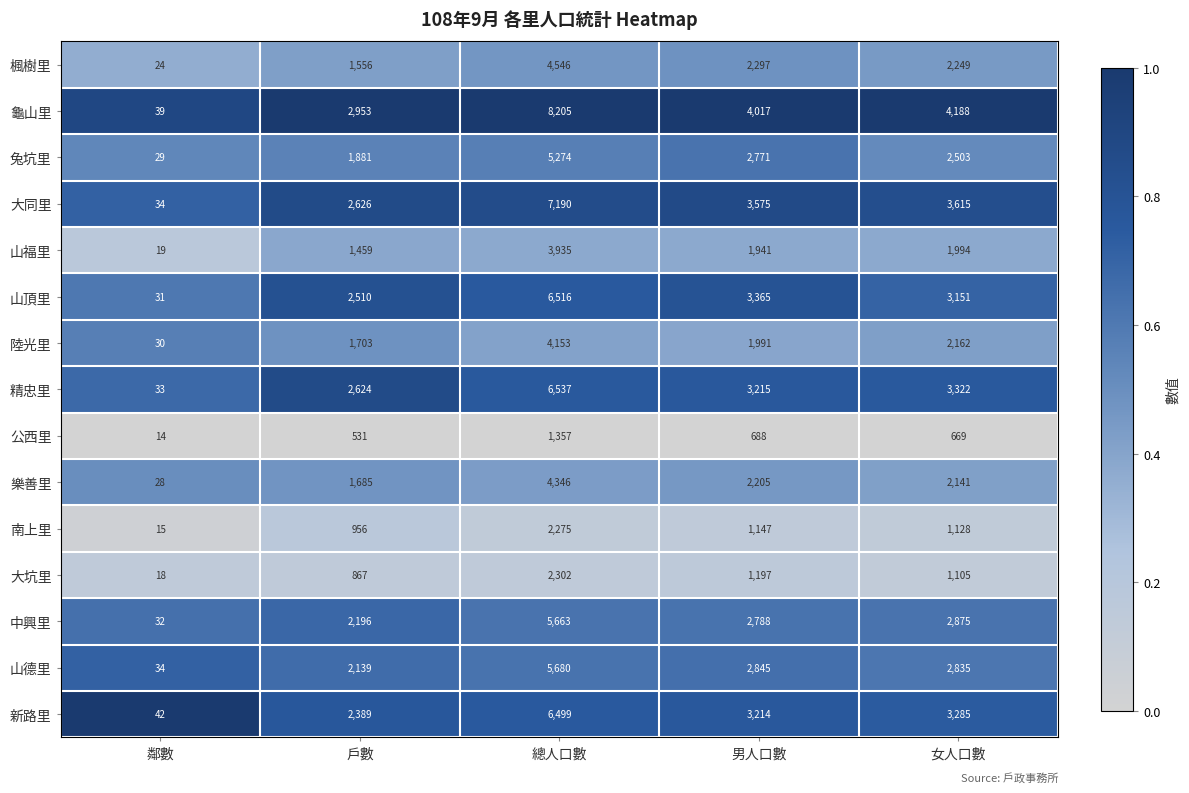

Is it true that 南上里 equals 3109 at 總人口數?

False